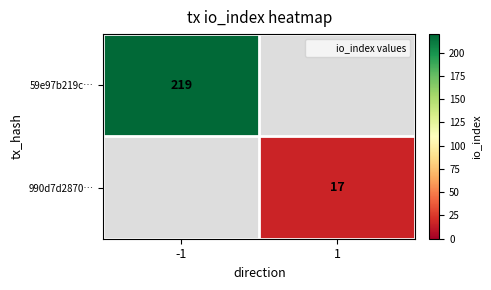

How many series are shown in this chart?

2